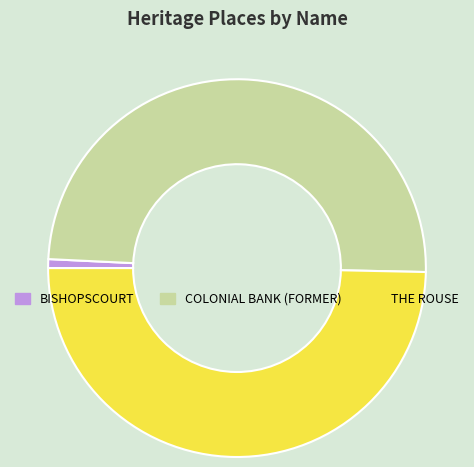

What is the ratio of the value at THE ROUSE to the value at BISHOPSCOURT?

65.2